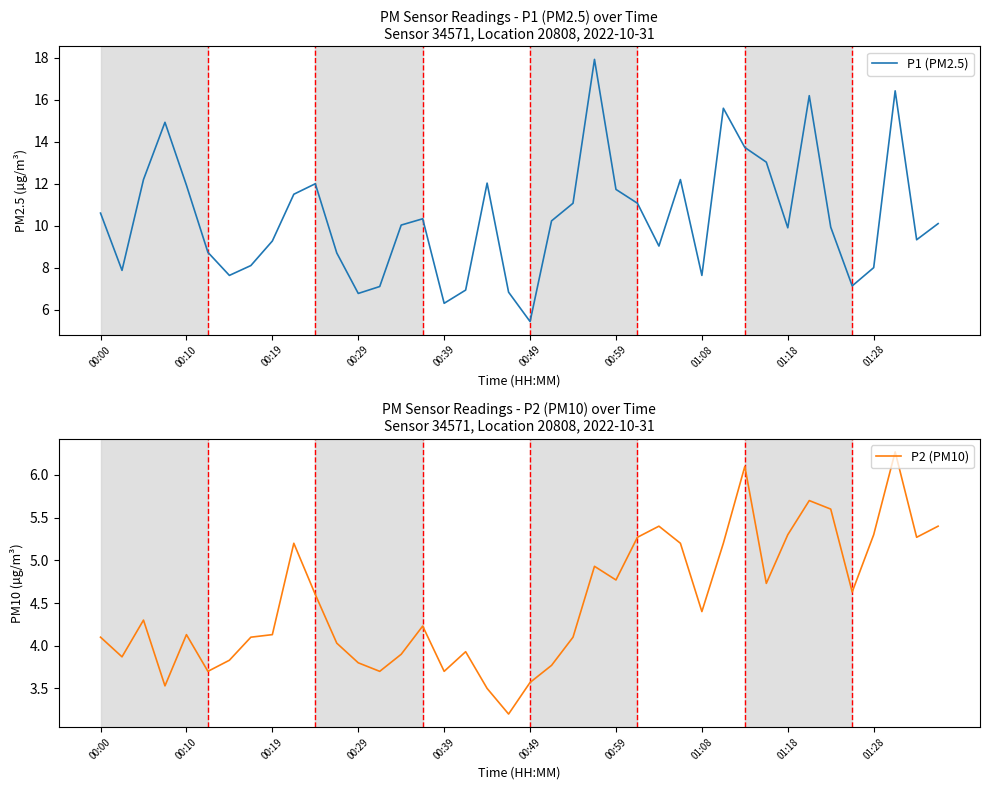

List the series in order of their overall mean, highest first.

P1 (PM2.5), P2 (PM10)